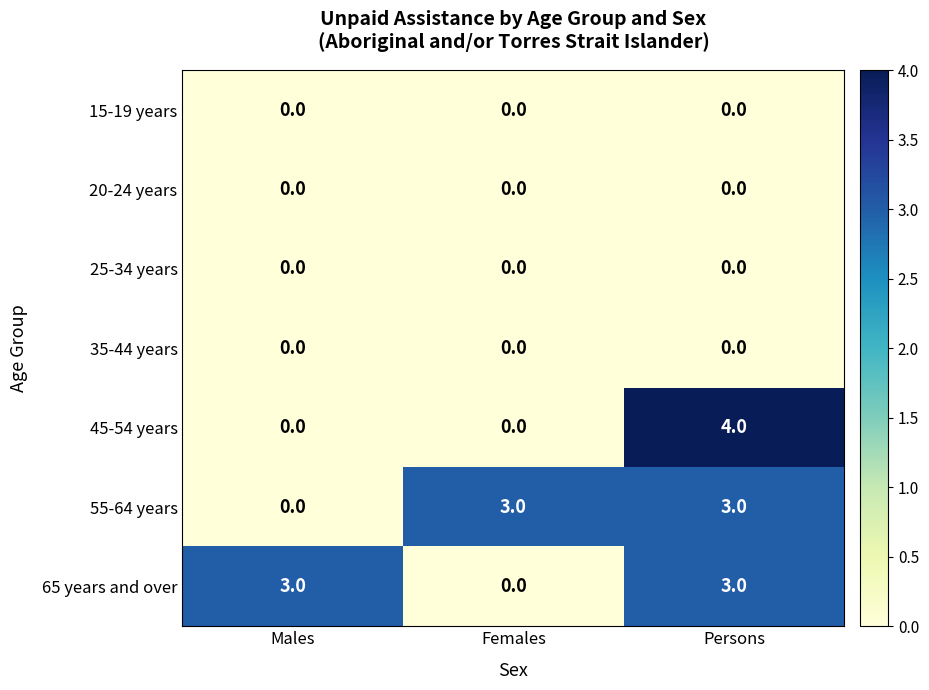

Is it true that 25-34 years equals 0 at Males?

True